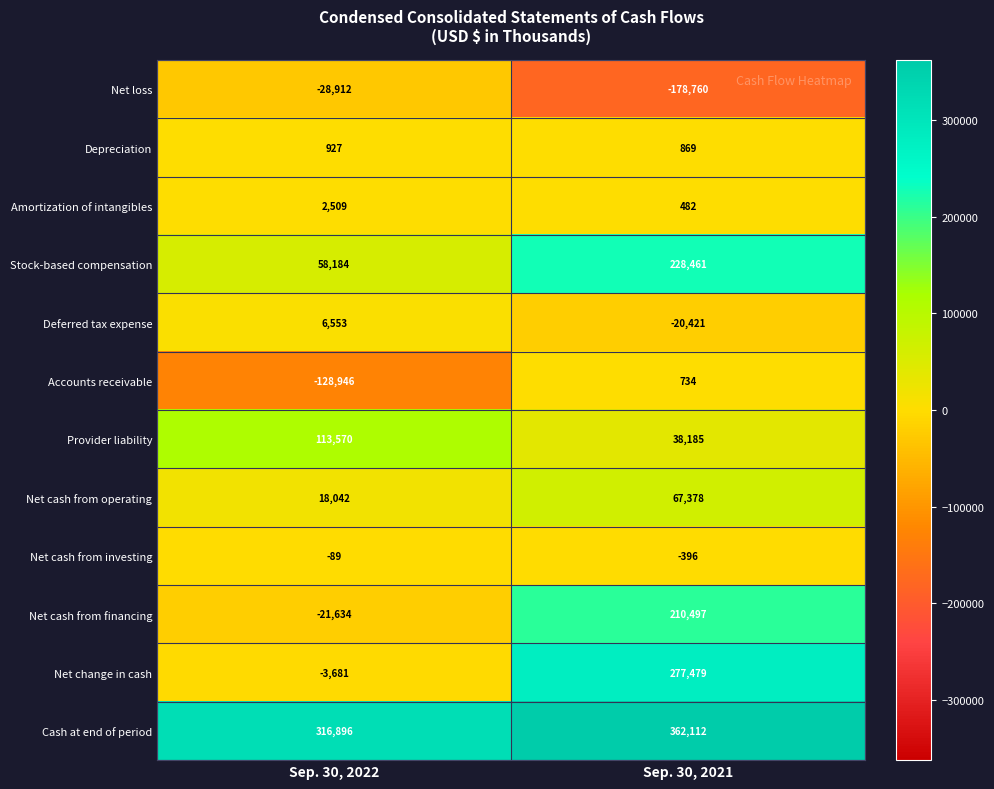

Reading right to left, transcribe all the data shown in this chart.

Net loss: -178760	-28912
Depreciation: 869	927
Amortization of intangibles: 482	2509
Stock-based compensation: 228461	58184
Deferred tax expense: -20421	6553
Accounts receivable: 734	-128946
Provider liability: 38185	113570
Net cash from operating: 67378	18042
Net cash from investing: -396	-89
Net cash from financing: 210497	-21634
Net change in cash: 277479	-3681
Cash at end of period: 362112	316896